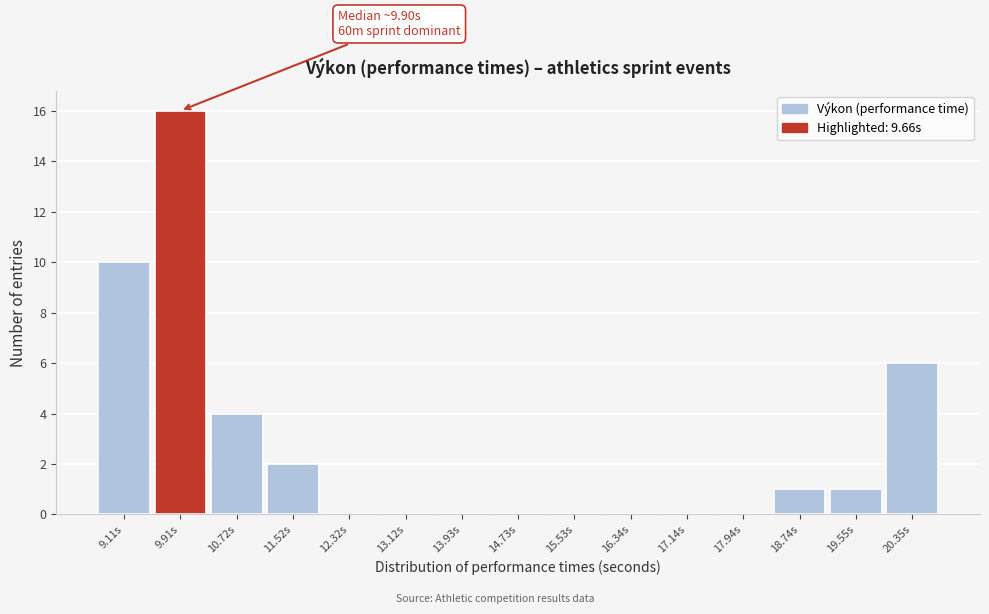

Which range on the x-axis has the tallest bar?

9.5 to 10.3